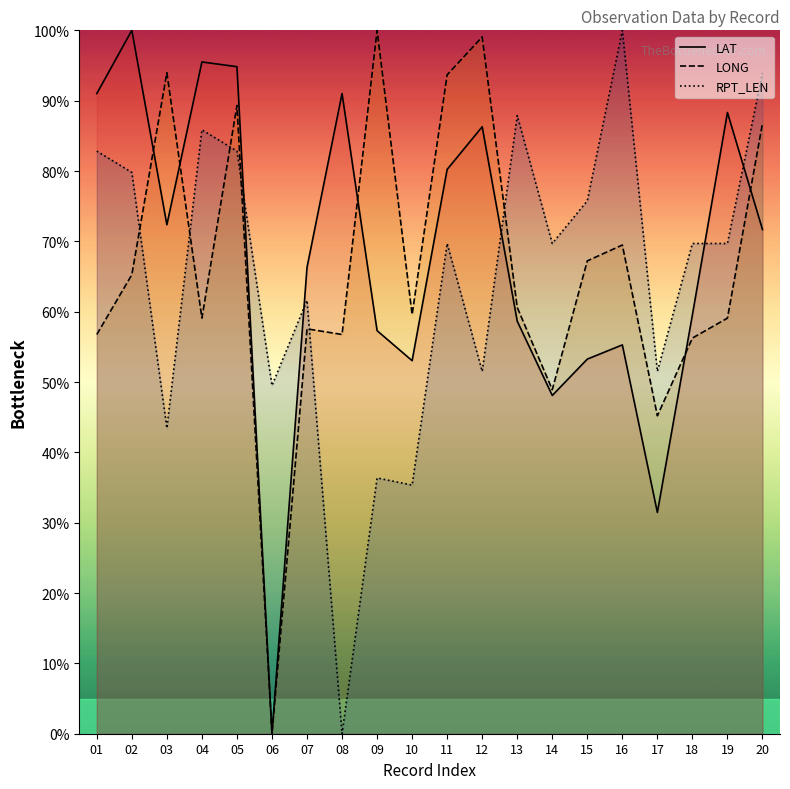

How many interior local peaks does the RPT_LEN series have?

6